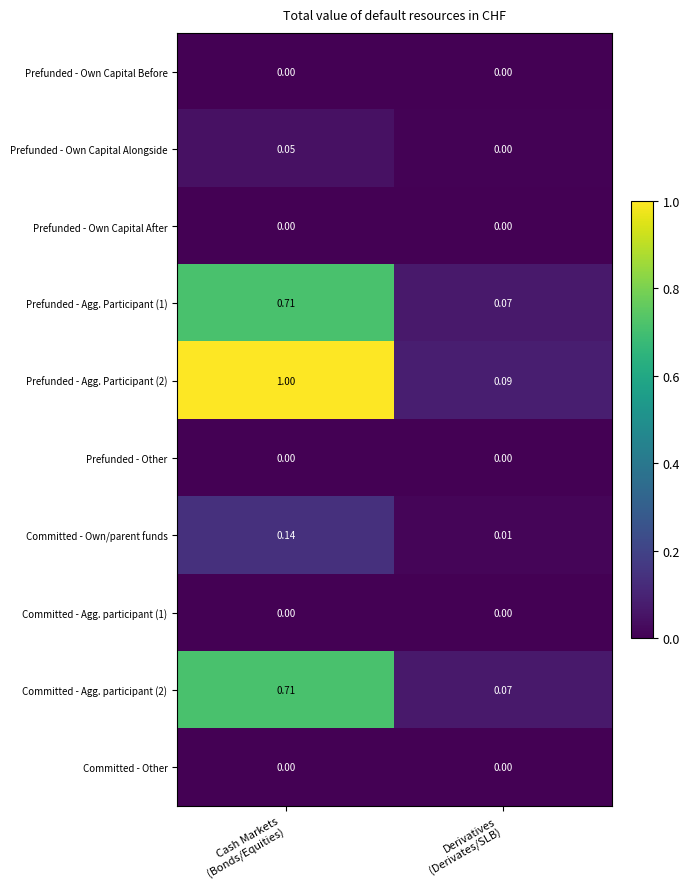

What is the total value across all series at Cash Markets
(Bonds/Equities)?

2.6